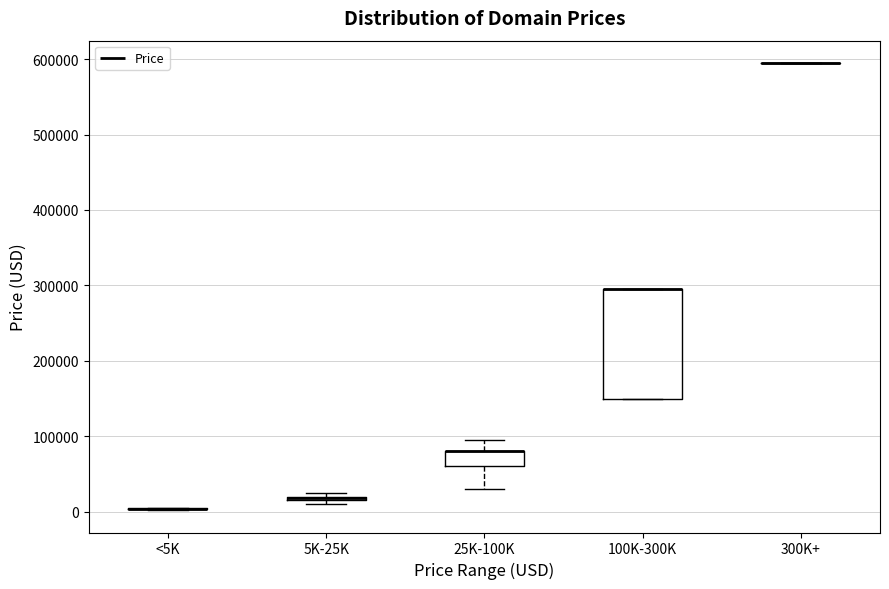

Where is the lower edge of the box for 100K-300K on the y-axis? The values are not printed on the chart, so give them approximately, as read against the axis.

150000